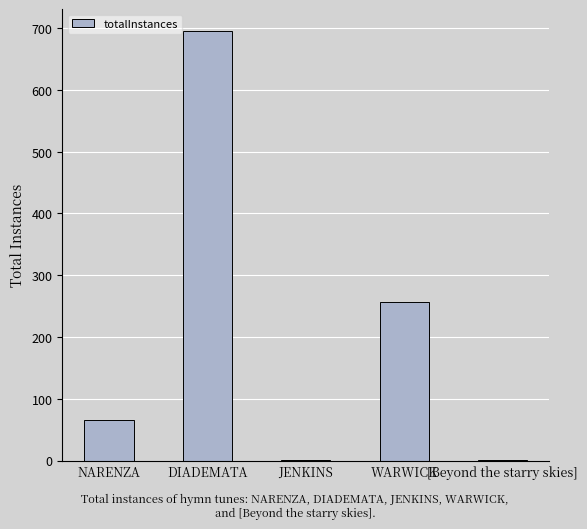

Is it true that the value at WARWICK is 392?

False